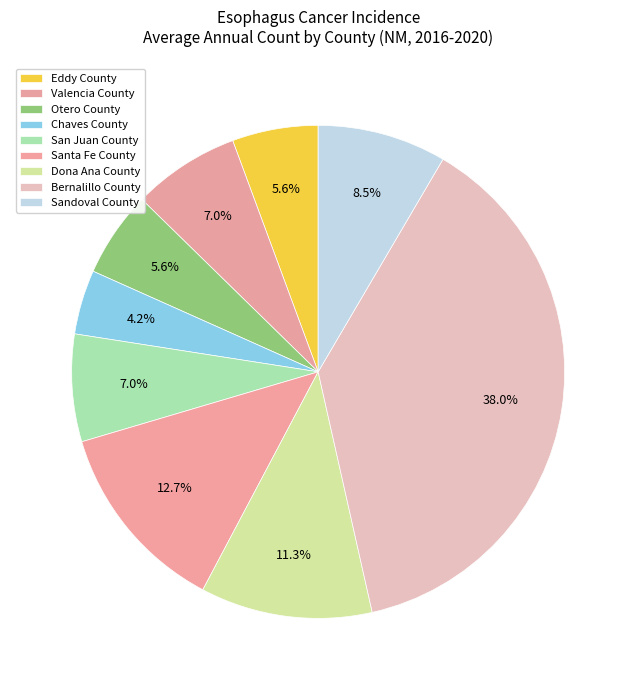

How much of the chart is everything except Dona Ana County?

88.7%